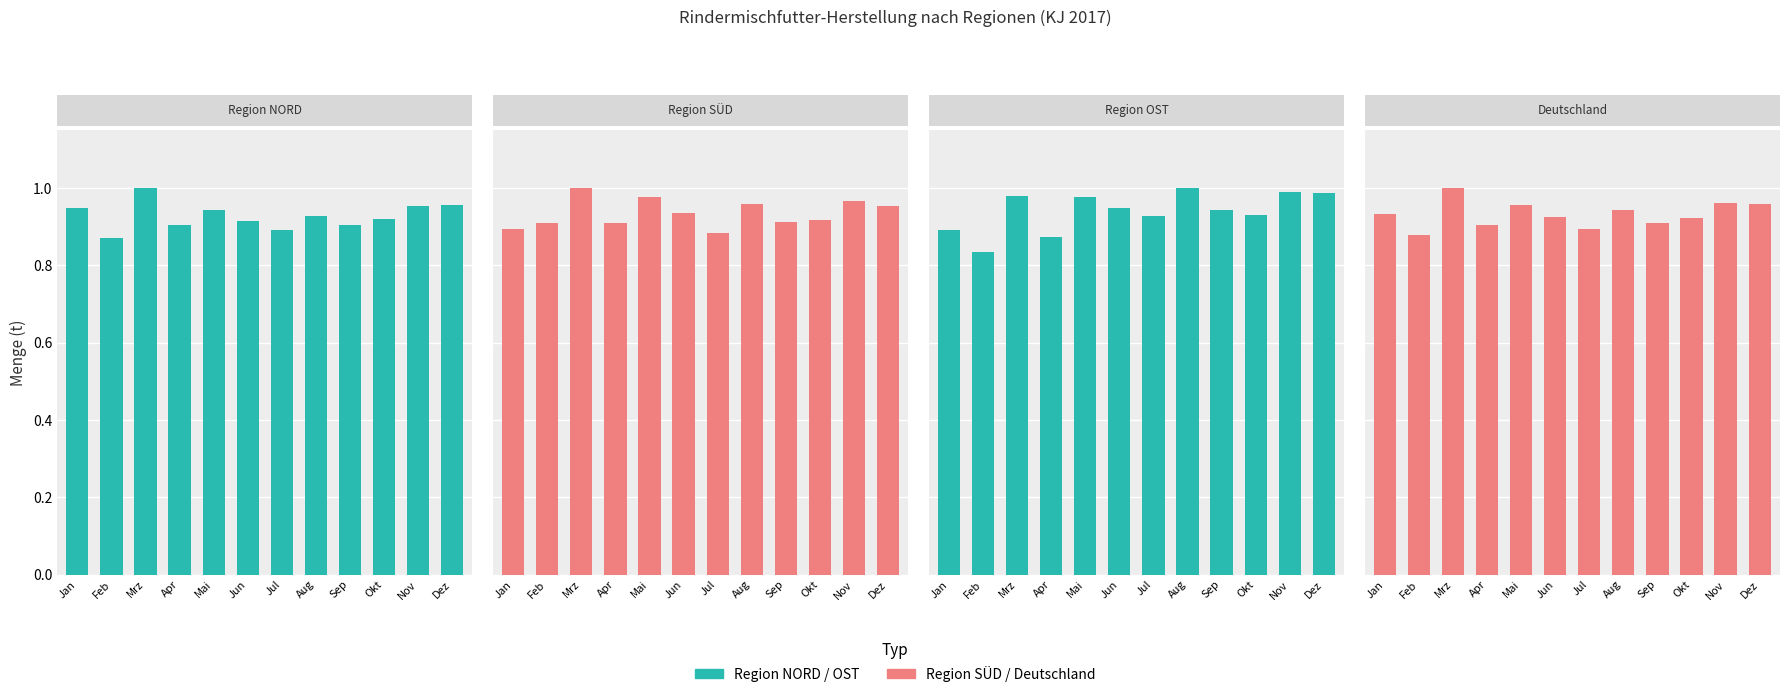

Between Jun and Nov, which series saw the biggest shift?

Region OST (2017)